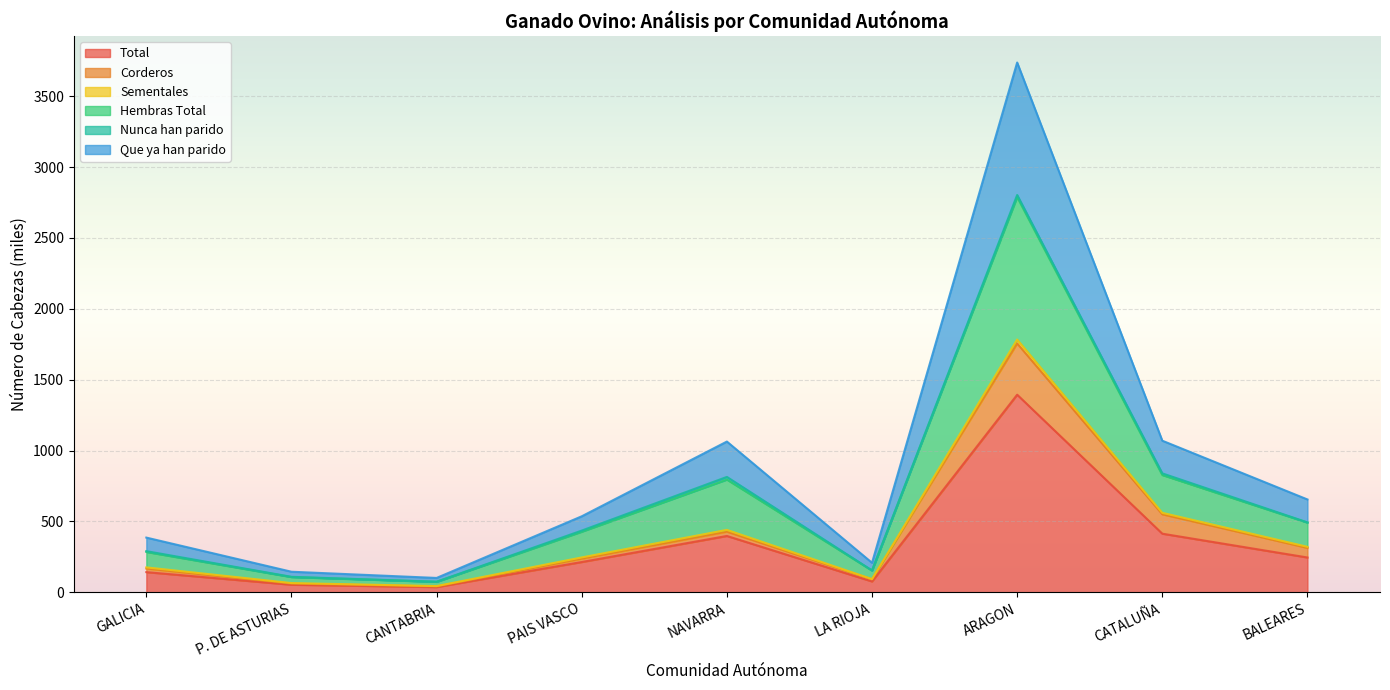

True or false: Corderos and Hembras Total cross at least once.

False